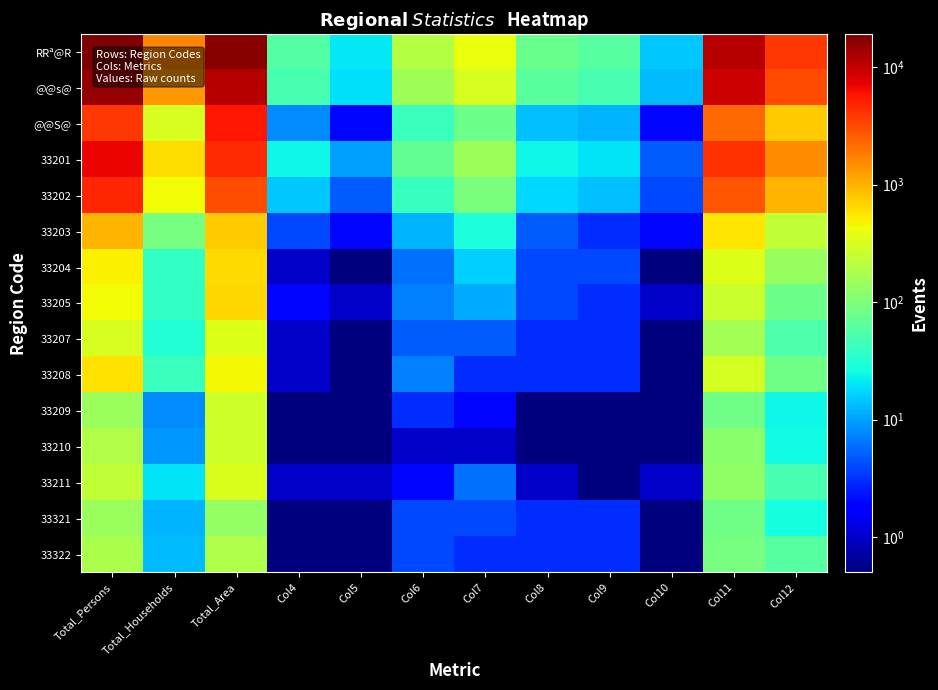

Reading right to left, list all the values displayed in this chart.

RRª@R: Col12=3878.0	Col11=11376.0	Col10=15.0	Col9=62.0	Col8=77.0	Col7=402.0	Col6=198.0	Col5=21.0	Col4=58.0	Total_Area=16907.0	Total_Households=1639.0	Total_Persons=19059.0
@@s@: Col12=3138.0	Col11=9087.0	Col10=13.0	Col9=50.0	Col8=63.0	Col7=322.0	Col6=156.0	Col5=19.0	Col4=50.0	Total_Area=11242.0	Total_Households=1325.0	Total_Persons=15192.0
@@S@: Col12=740.0	Col11=2289.0	Col10=2.0	Col9=12.0	Col8=14.0	Col7=80.0	Col6=42.0	Col5=2.0	Col4=8.0	Total_Area=5665.0	Total_Households=314.0	Total_Persons=3867.0
33201: Col12=1490.0	Col11=4274.0	Col10=5.0	Col9=20.0	Col8=25.0	Col7=153.0	Col6=72.0	Col5=10.0	Col4=25.0	Total_Area=4511.0	Total_Households=610.0	Total_Persons=6969.0
33202: Col12=957.0	Col11=2854.0	Col10=4.0	Col9=14.0	Col8=18.0	Col7=96.0	Col6=41.0	Col5=5.0	Col4=15.0	Total_Area=3007.0	Total_Households=436.0	Total_Persons=4867.0
33203: Col12=233.0	Col11=563.0	Col10=2.0	Col9=3.0	Col8=5.0	Col7=29.0	Col6=12.0	Col5=2.0	Col4=4.0	Total_Area=754.0	Total_Households=91.0	Total_Persons=959.0
33204: Col12=140.0	Col11=338.0	Col10=0.5	Col9=4.0	Col8=4.0	Col7=16.0	Col6=6.0	Col5=0.5	Col4=1.0	Total_Area=628.0	Total_Households=39.0	Total_Persons=493.0
33205: Col12=81.0	Col11=269.0	Col10=1.0	Col9=3.0	Col8=4.0	Col7=11.0	Col6=7.0	Col5=1.0	Col4=2.0	Total_Area=652.0	Total_Households=38.0	Total_Persons=443.0
33207: Col12=54.0	Col11=163.0	Col10=0.5	Col9=3.0	Col8=3.0	Col7=5.0	Col6=5.0	Col5=0.5	Col4=1.0	Total_Area=341.0	Total_Households=32.0	Total_Persons=317.0
33208: Col12=83.0	Col11=300.0	Col10=0.5	Col9=3.0	Col8=3.0	Col7=3.0	Col6=7.0	Col5=0.5	Col4=1.0	Total_Area=465.0	Total_Households=42.0	Total_Persons=578.0
33209: Col12=25.0	Col11=83.0	Col10=0.5	Col9=0.5	Col8=0.5	Col7=2.0	Col6=3.0	Col5=0.5	Col4=0.5	Total_Area=278.0	Total_Households=8.0	Total_Persons=144.0
33210: Col12=26.0	Col11=117.0	Col10=0.5	Col9=0.5	Col8=0.5	Col7=1.0	Col6=1.0	Col5=0.5	Col4=0.5	Total_Area=276.0	Total_Households=9.0	Total_Persons=189.0
33211: Col12=49.0	Col11=126.0	Col10=1.0	Col9=0.5	Col8=1.0	Col7=6.0	Col6=2.0	Col5=1.0	Col4=1.0	Total_Area=330.0	Total_Households=20.0	Total_Persons=233.0
33321: Col12=27.0	Col11=86.0	Col10=0.5	Col9=3.0	Col8=3.0	Col7=4.0	Col6=4.0	Col5=0.5	Col4=0.5	Total_Area=135.0	Total_Households=12.0	Total_Persons=143.0
33322: Col12=60.0	Col11=92.0	Col10=0.5	Col9=3.0	Col8=3.0	Col7=3.0	Col6=4.0	Col5=0.5	Col4=0.5	Total_Area=187.0	Total_Households=13.0	Total_Persons=175.0